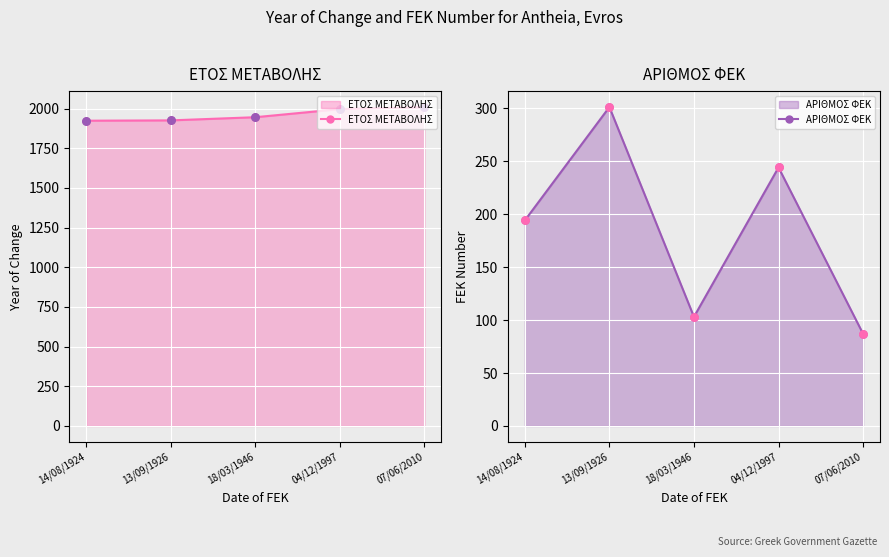

What is the total value across all series at 04/12/1997?

2241